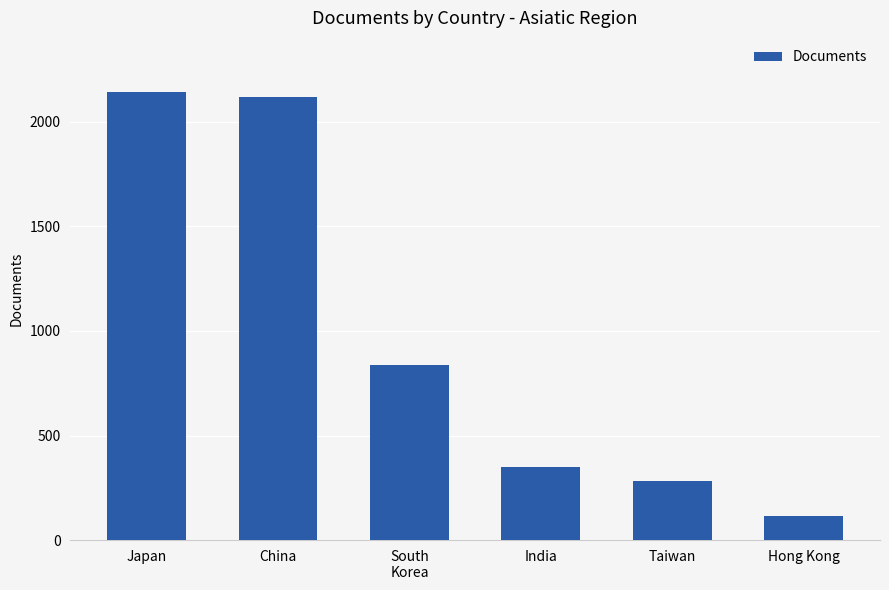

Which has a higher value, South
Korea or China?

China